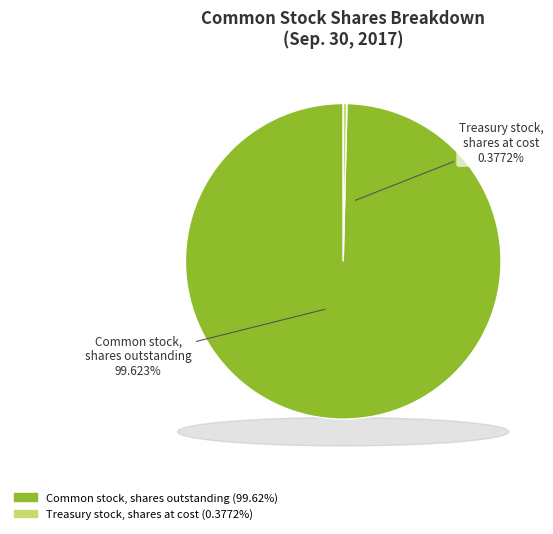

True or false: Treasury stock, shares at cost accounts for 1% of the total.

False